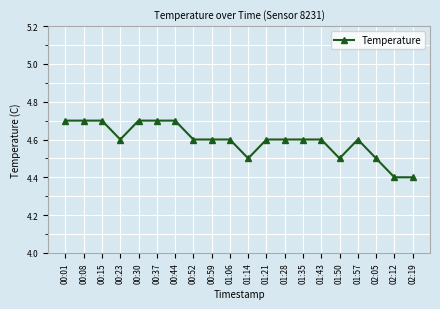

What is the average value?

4.6